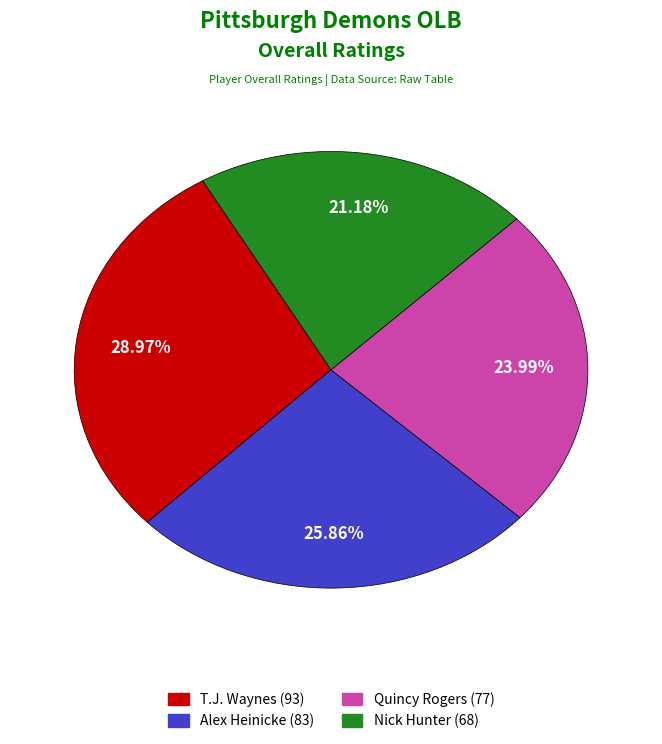

What percentage is the Alex slice, to the nearest percent?

26%